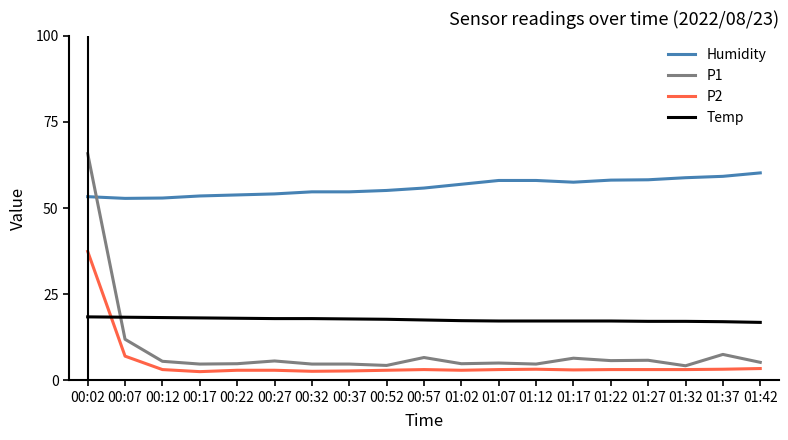

At which category is the sum across all series the highest?

00:02